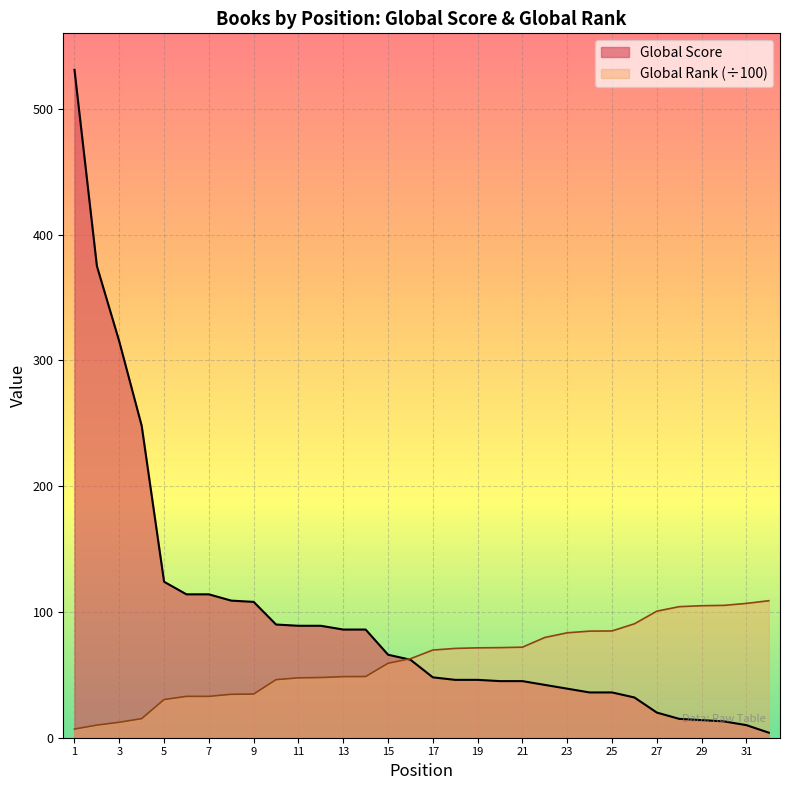

What is the difference between the second highest and second lowest values in the Global Score series?

365.0